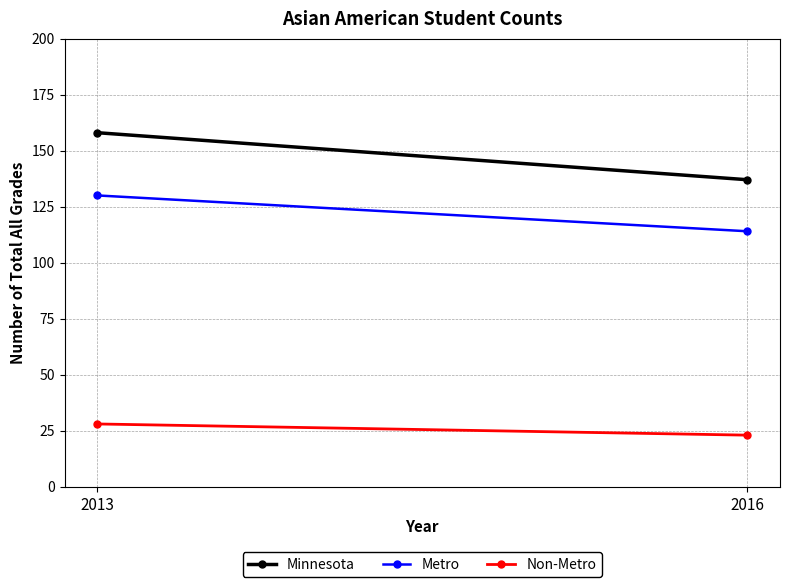

How many lines are shown in the chart?

3